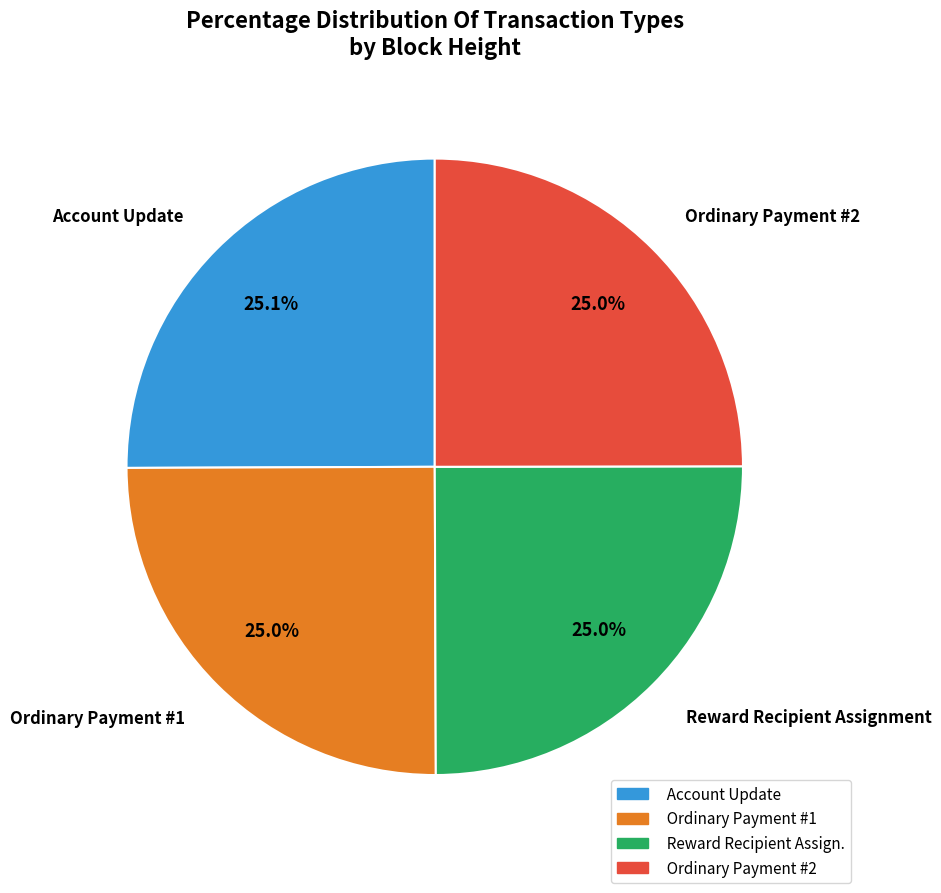

Does Reward Recipient Assign. represent more than half of the total?

No